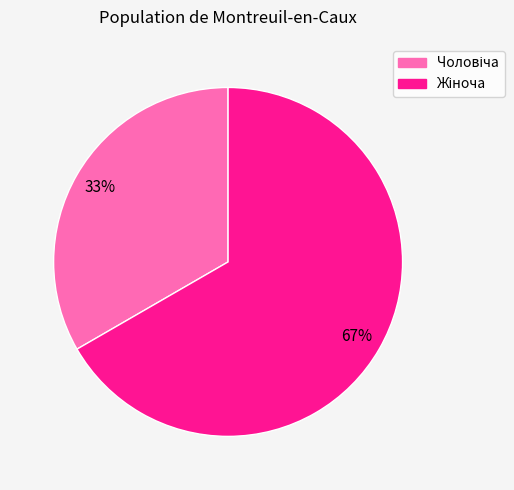

Does any single category account for the majority?

Yes